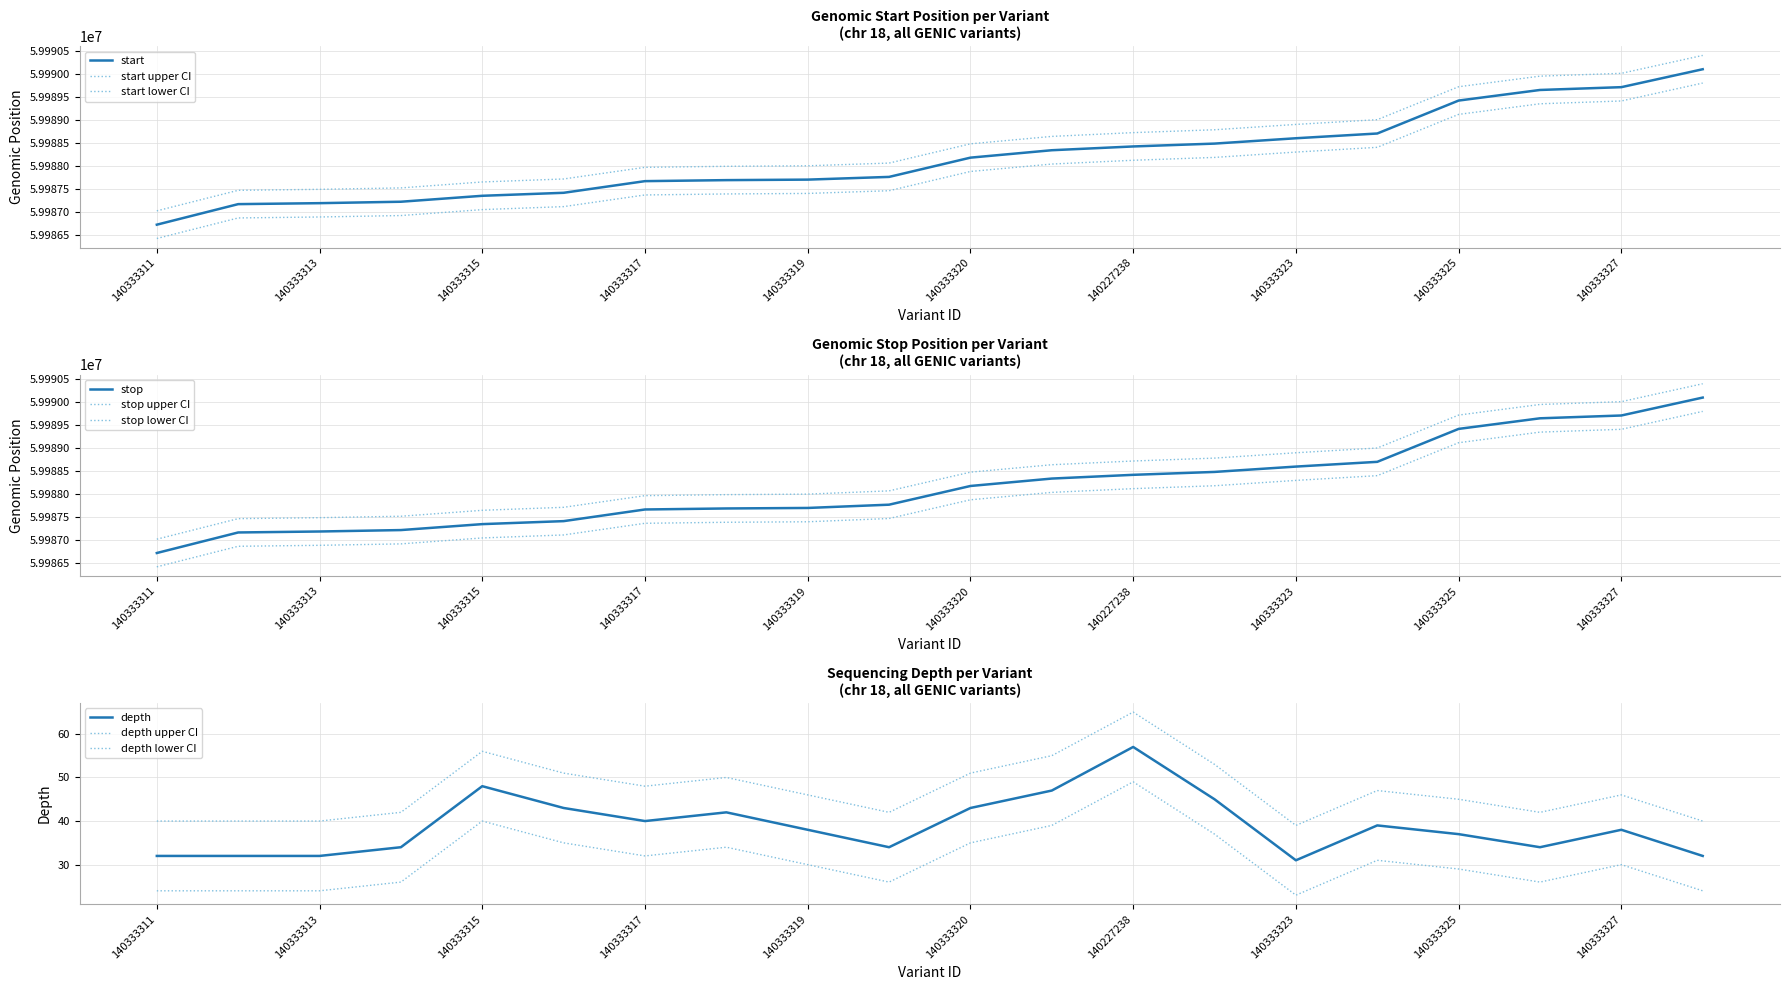

True or false: stop has more than 0 points higher than both neighbors.

False